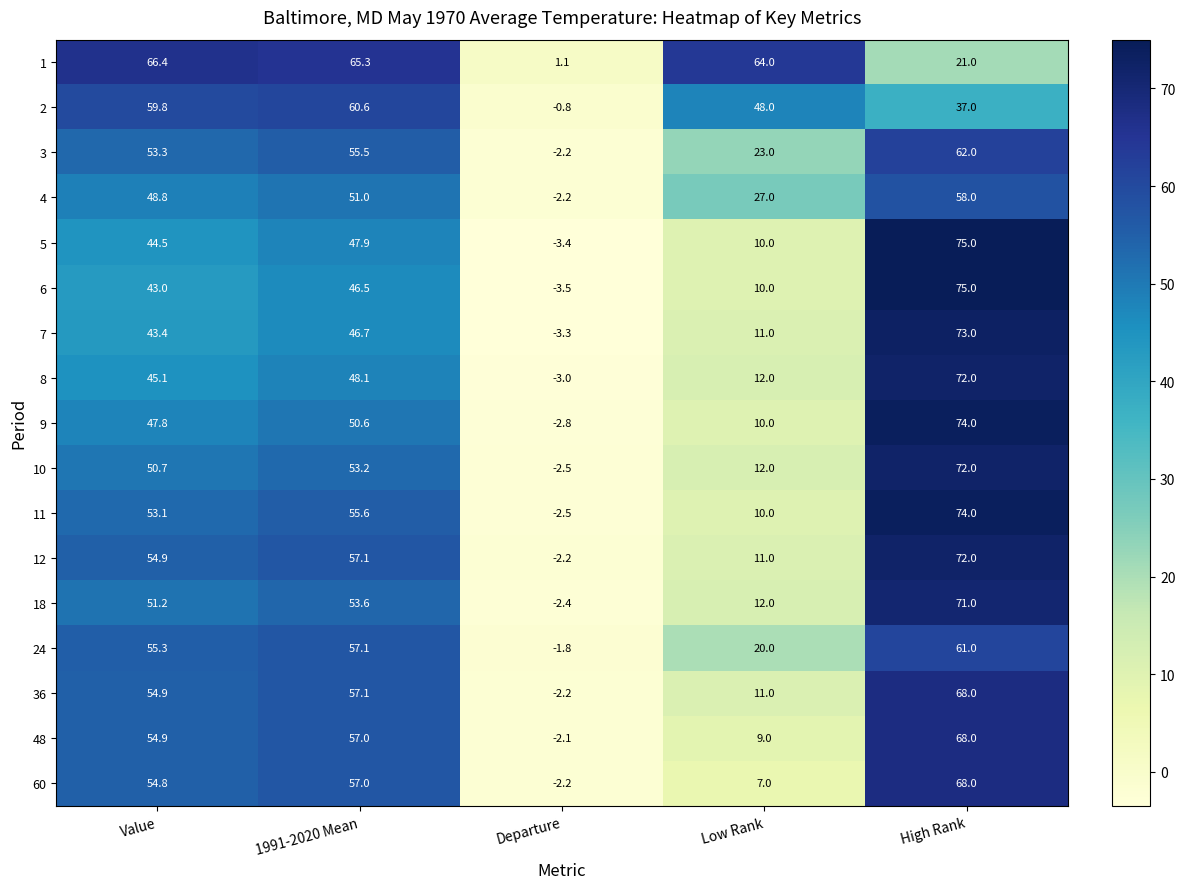

Is it true that 10 equals 53.2 at 1991-2020 Mean?

True